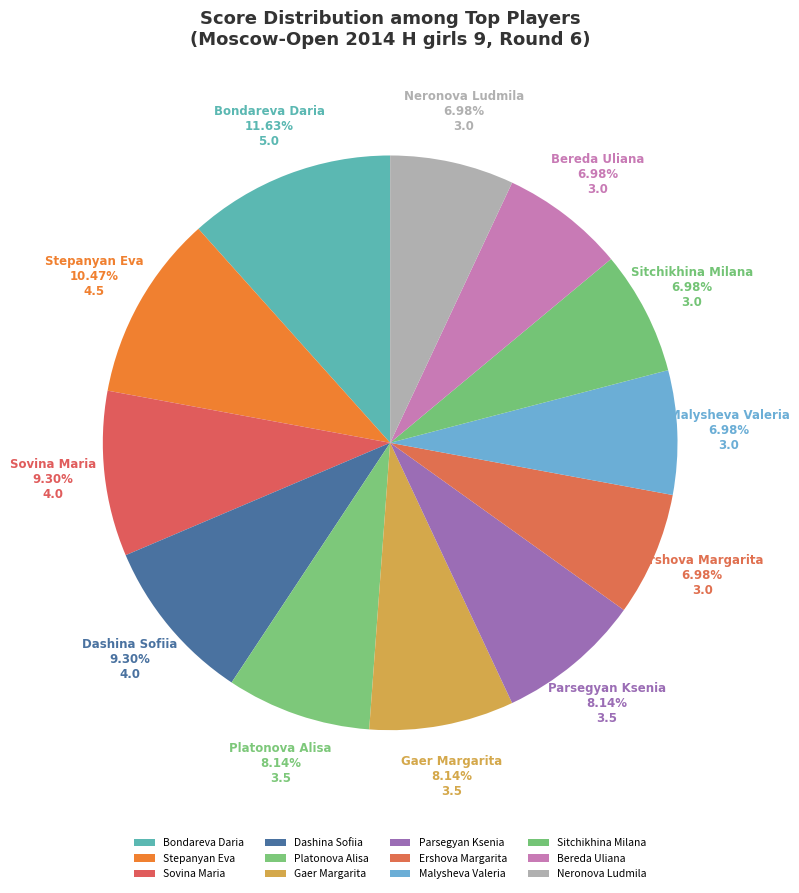

Is the sum of Dashina Sofiia and Neronova Ludmila greater than half?

No